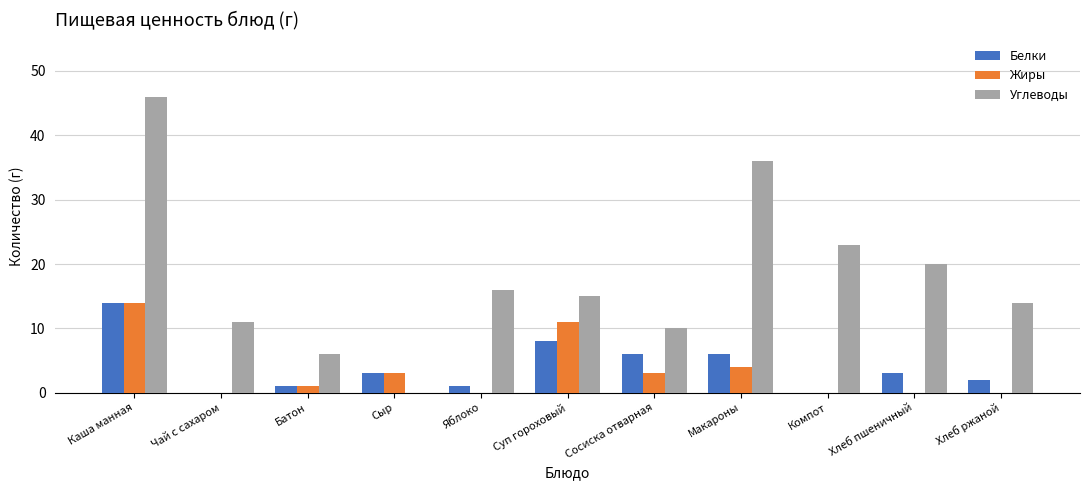

What is the total value across all series at Батон?

8